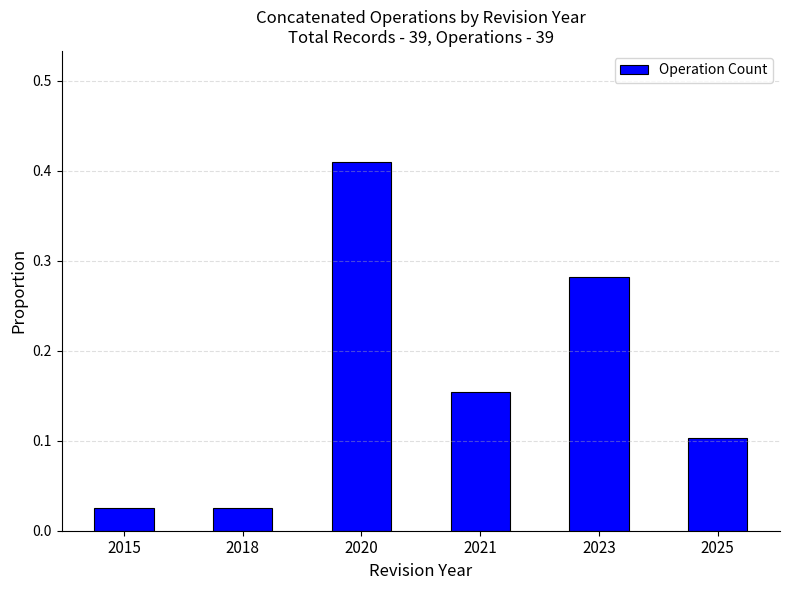

How many bars are there in total?

6